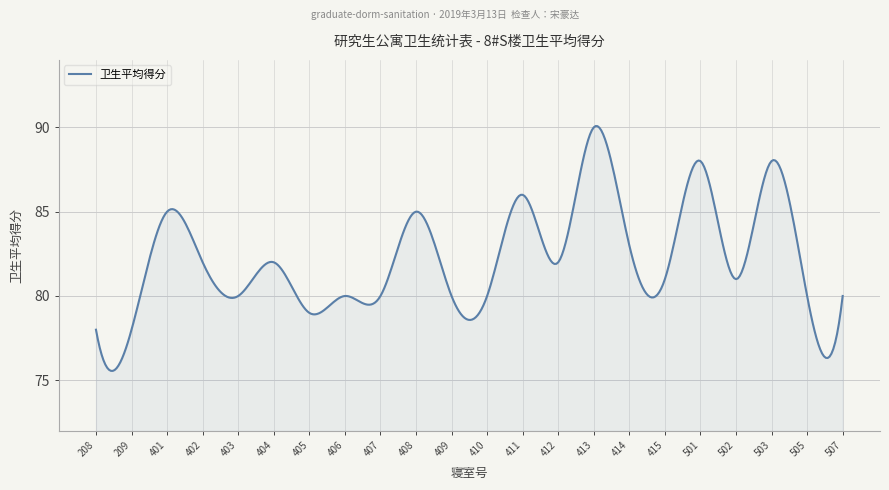

What is the maximum value shown in the chart?

90.1